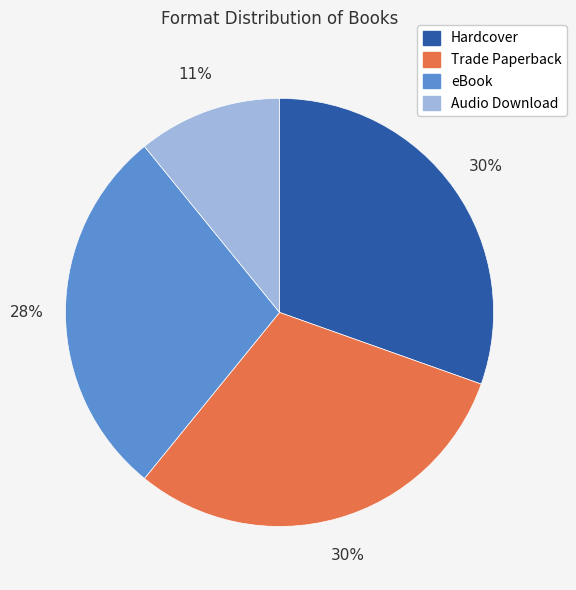

Is it true that Audio Download is 1% of the pie?

False